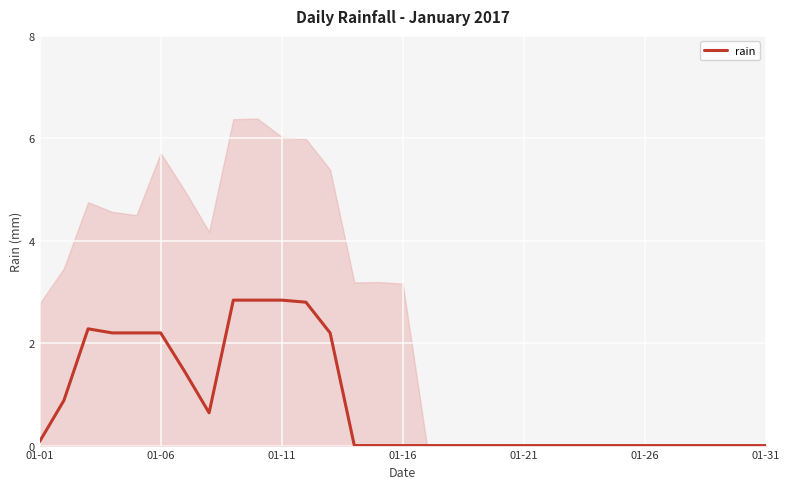

How many data points does each series have?

31